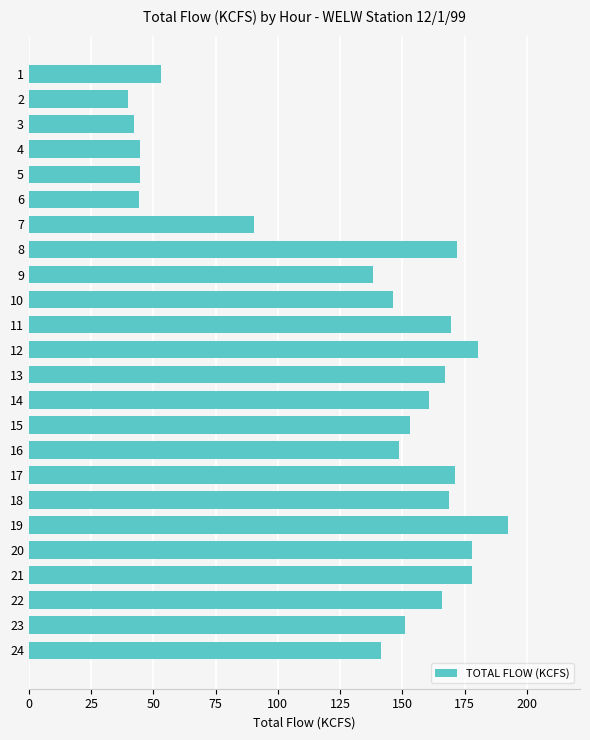

Read the value at 19.

192.5